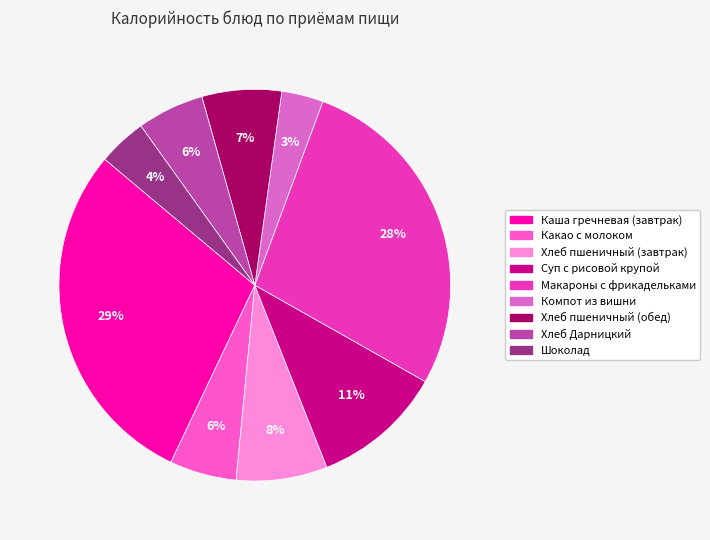

To the nearest percent, what percentage of the pie is Хлеб пшеничный (обед)?

7%